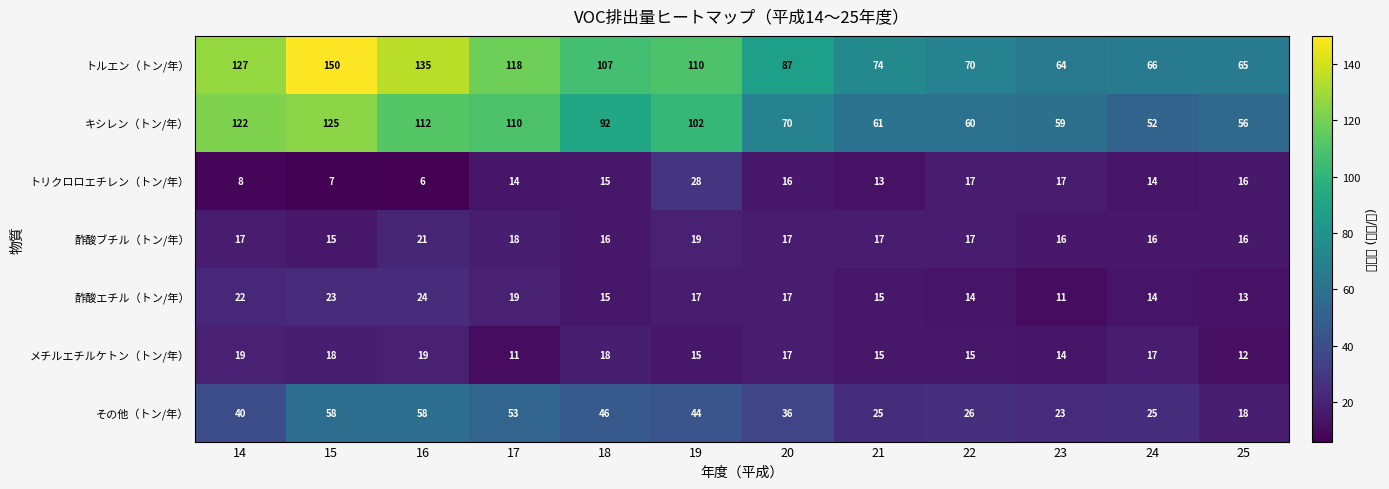

Where is トルエン（トン/年） nearest to the value 107?

18